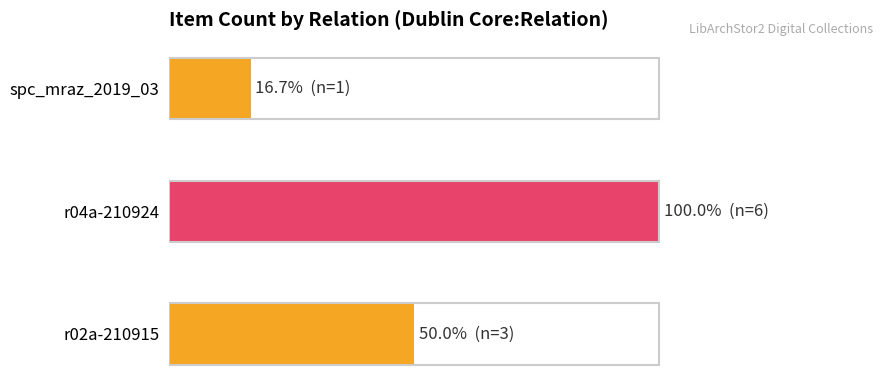

List the labels in order of value, largest first.

r04a-210924, r02a-210915, spc_mraz_2019_03